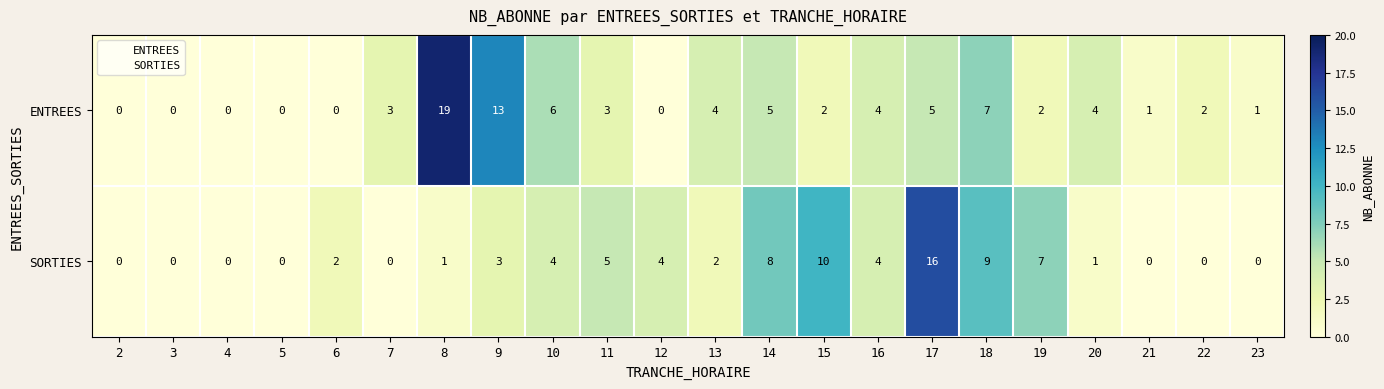

Is it true that ENTREES equals 4 at 13?

True